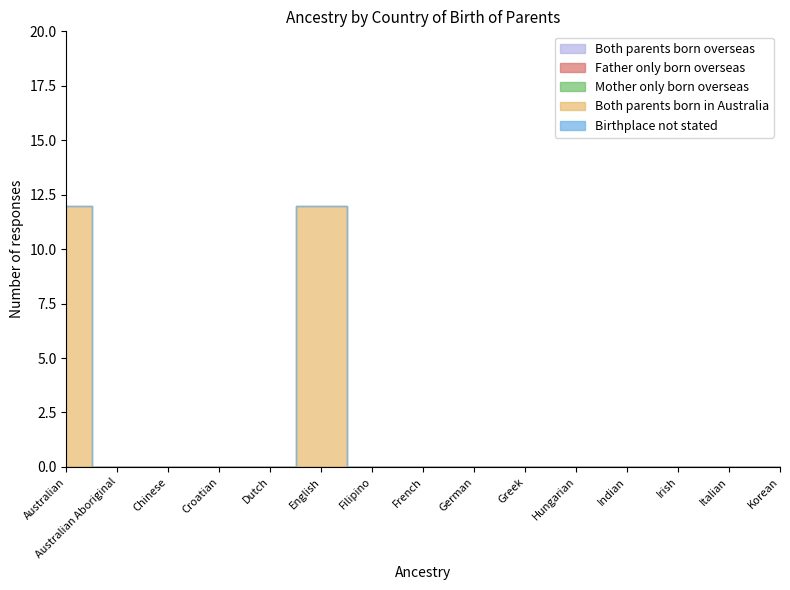

What position from the left is Croatian?

4